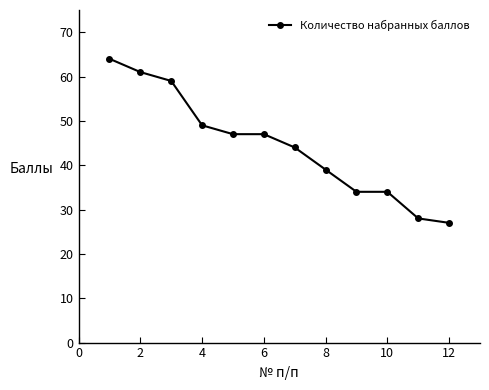

What is the value of the 12th point from the left?

27